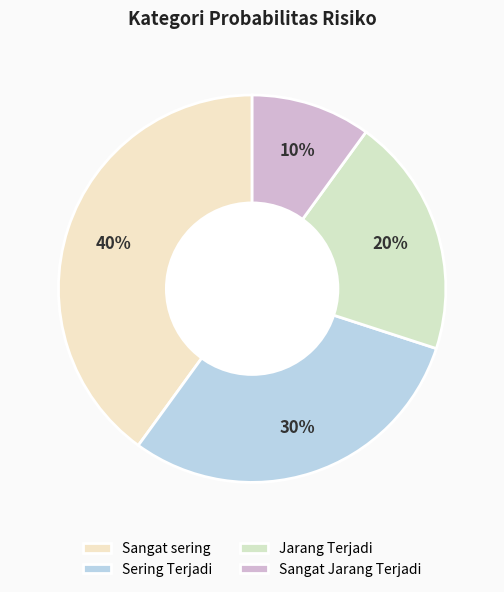

To the nearest percent, what is the difference between the largest and smallest slice percentages?

30%